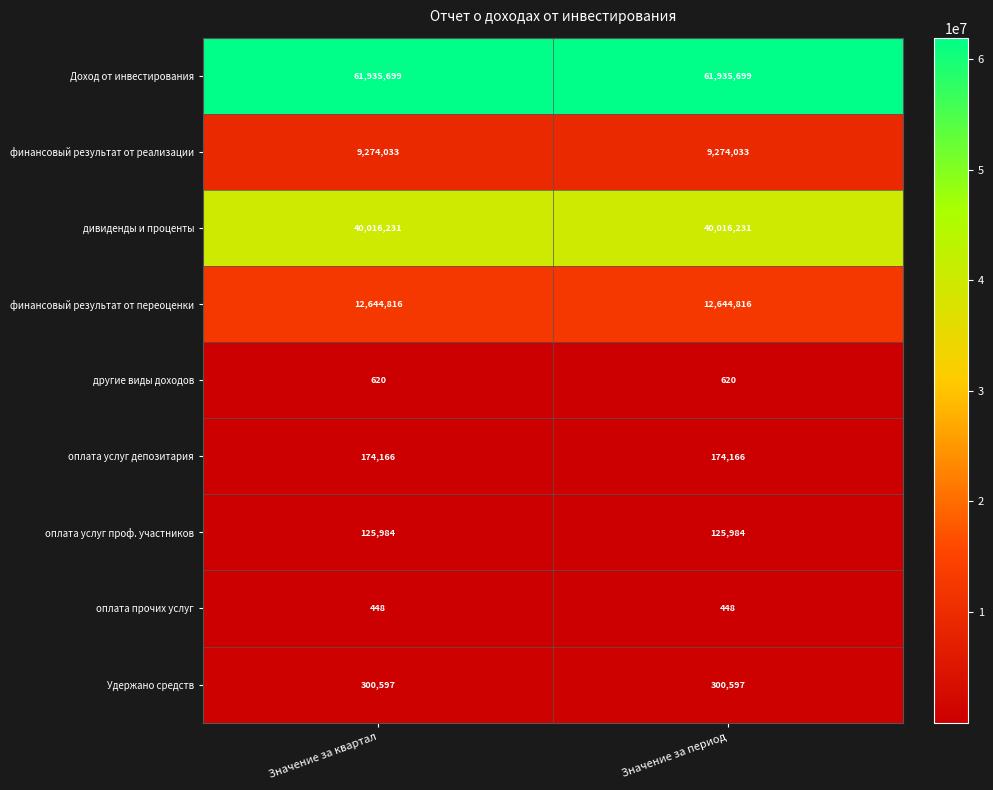

Reading left to right, what are all the values shown in this chart?

Доход от инвестирования: 61935699	61935699
финансовый результат от реализации: 9274033	9274033
дивиденды и проценты: 40016231	40016231
финансовый результат от переоценки: 12644816	12644816
другие виды доходов: 620	620
оплата услуг депозитария: 174166	174166
оплата услуг проф. участников: 125984	125984
оплата прочих услуг: 448	448
Удержано средств: 300597	300597